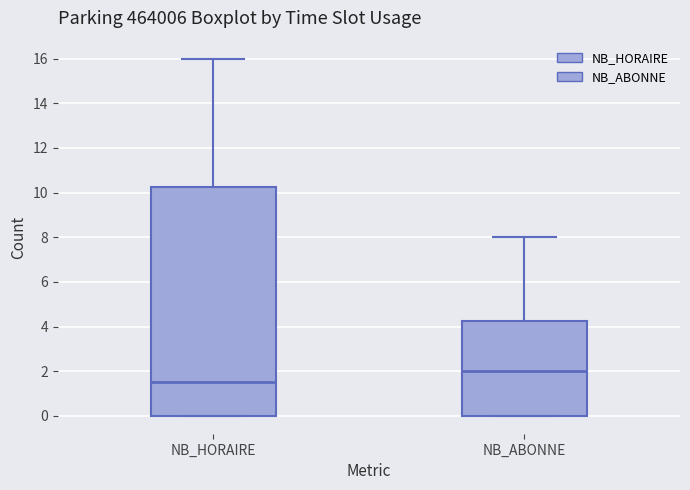

Reading left to right, transcribe this box plot: for each box, give where its median line is, the range the box spans, and where its two whiskers end, as read against the y-axis. The values are not printed on the chart, so give them approximately, as read against the axis.

NB_HORAIRE: median 1.6, box 0.0 to 10.2, whiskers 0.0 to 16.0
NB_ABONNE: median 2.0, box 0.0 to 4.2, whiskers 0.0 to 8.0